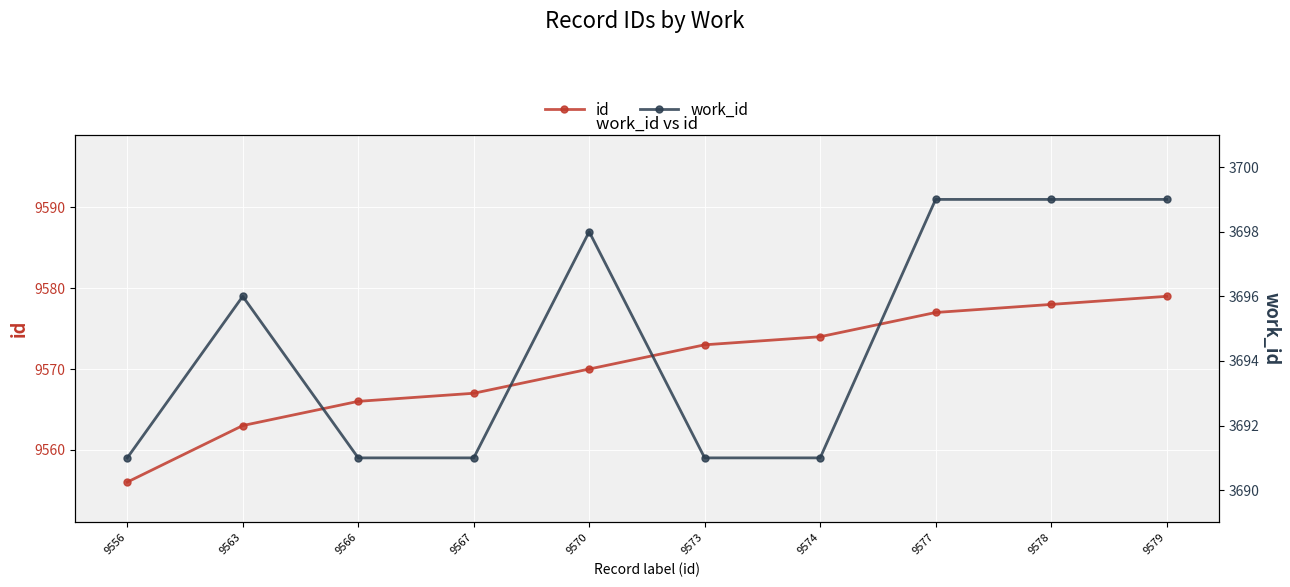

In work_id, how many points are higher than both neighbors (excluding endpoints)?

2